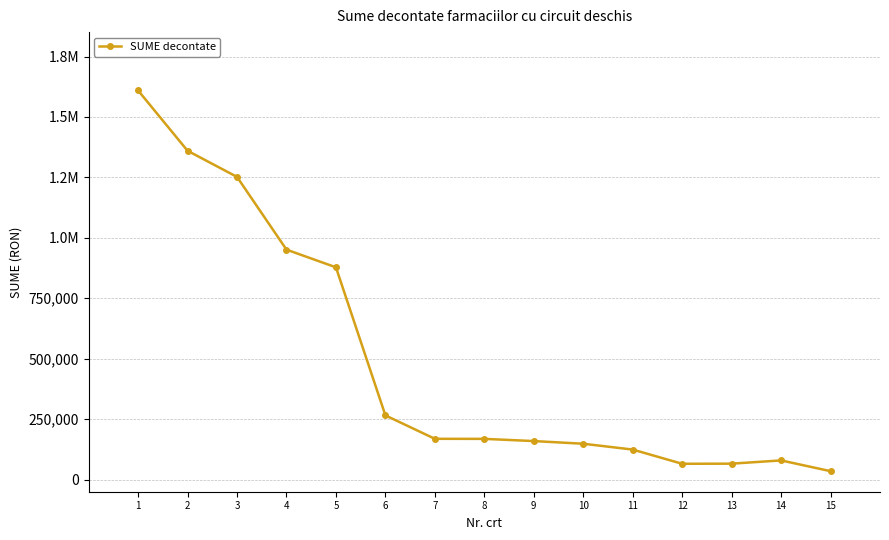

List the labels in order of value, largest first.

1, 2, 3, 4, 5, 6, 7, 8, 9, 10, 11, 14, 13, 12, 15